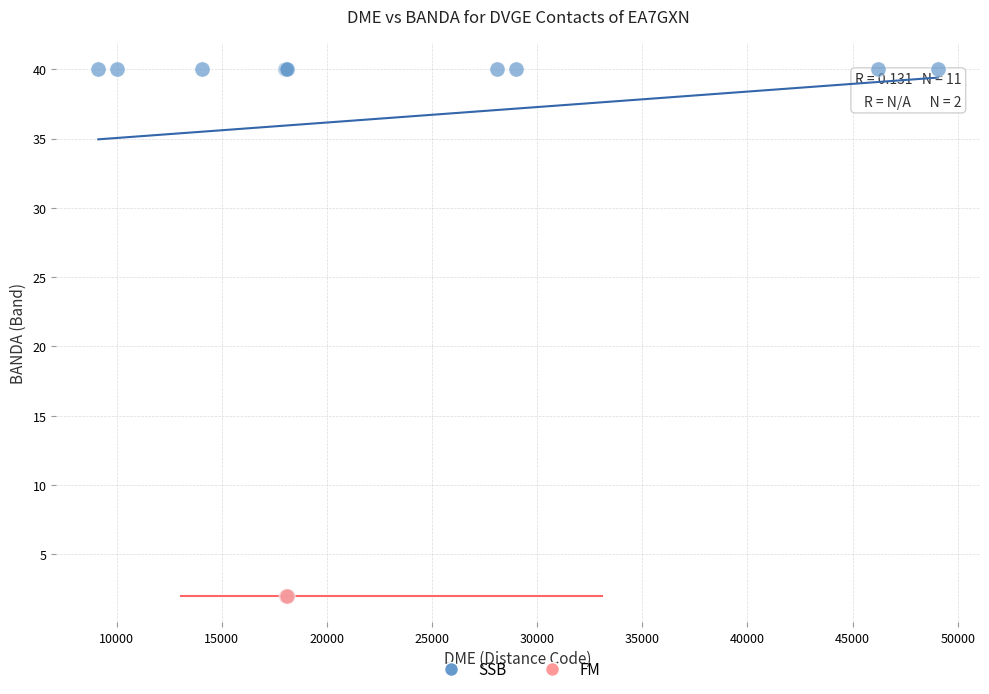

What are all the series names shown in the legend?

SSB, FM